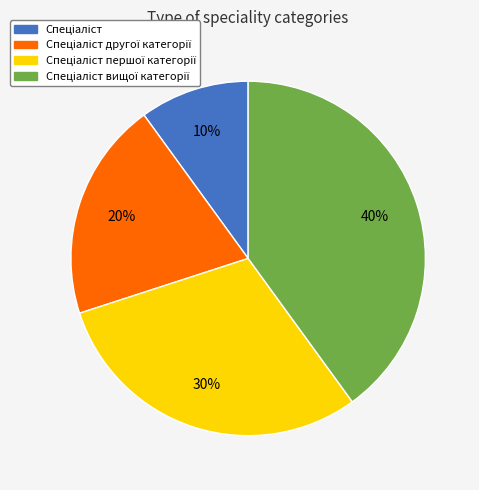

Does any single category account for the majority?

No